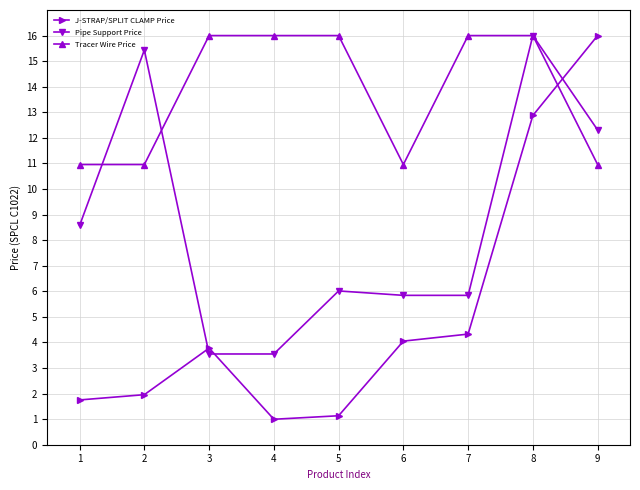

At 6, list the series in order from smallest to largest.

J-STRAP/SPLIT CLAMP Price, Pipe Support Price, Tracer Wire Price